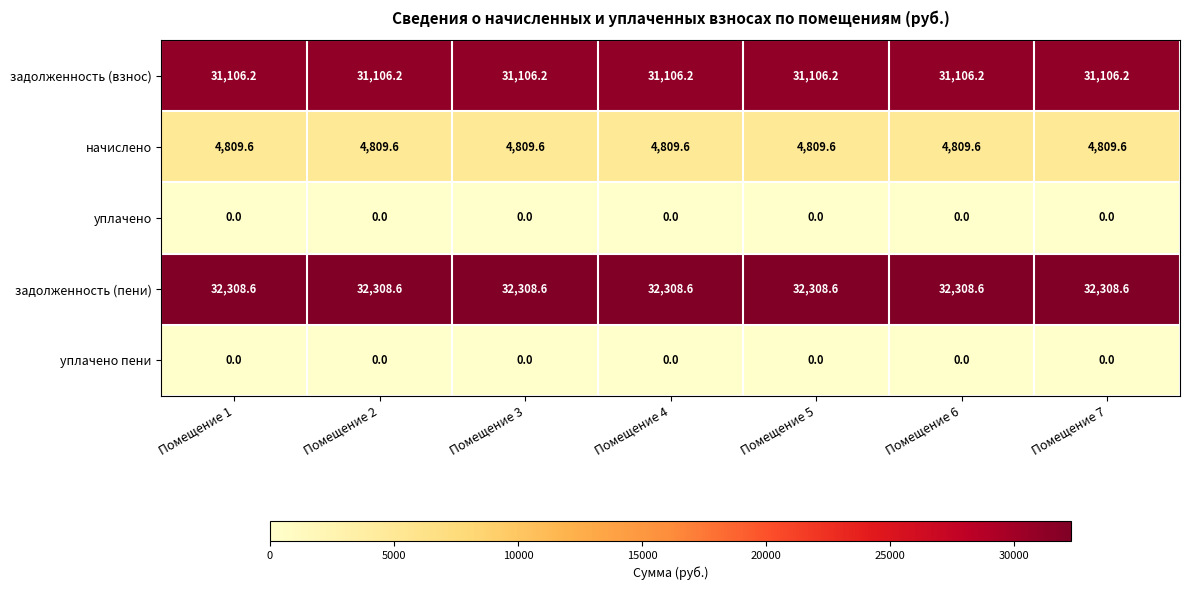

What is the sum of all задолженность (пени) values?

226160.2